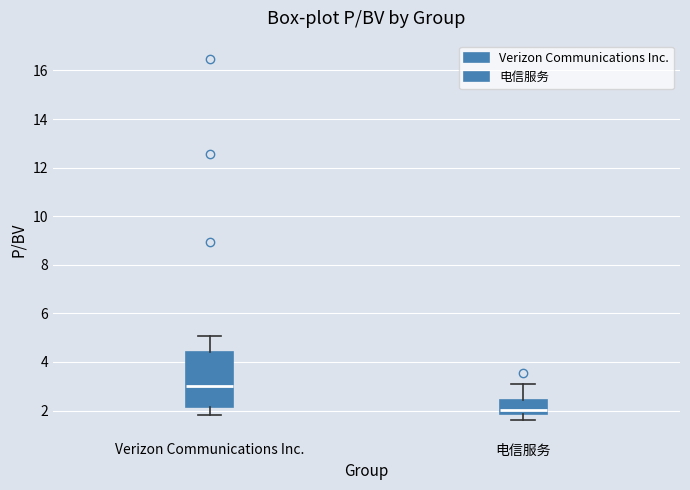

Reading left to right, transcribe this box plot: for each box, give where its median line is, the range the box spans, and where its two whiskers end, as read against the y-axis. The values are not printed on the chart, so give them approximately, as read against the axis.

Verizon Communications Inc.: median 3.0, box 2.2 to 4.4, whiskers 1.8 to 5.0
电信服务: median 2.0, box 1.8 to 2.4, whiskers 1.6 to 3.0